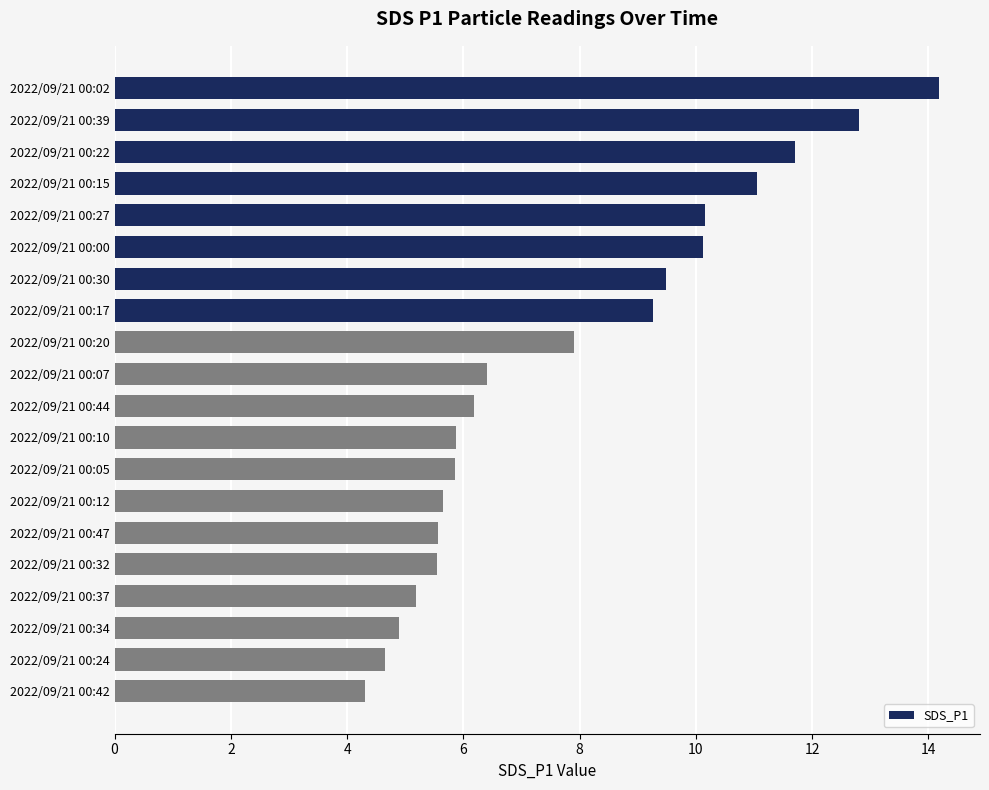

How many data points are less than 6?

9